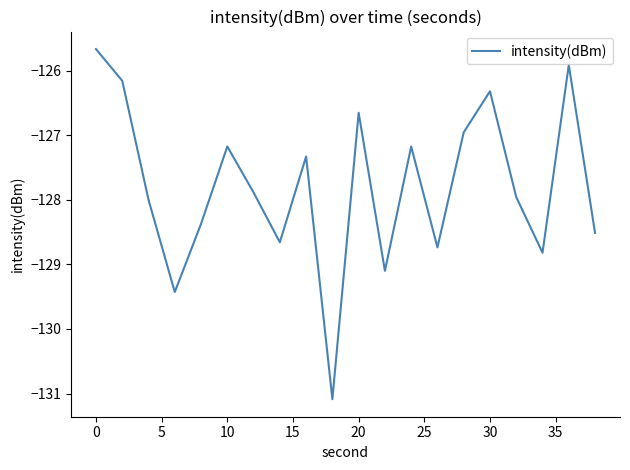

What is the maximum value shown in the chart?

-125.7